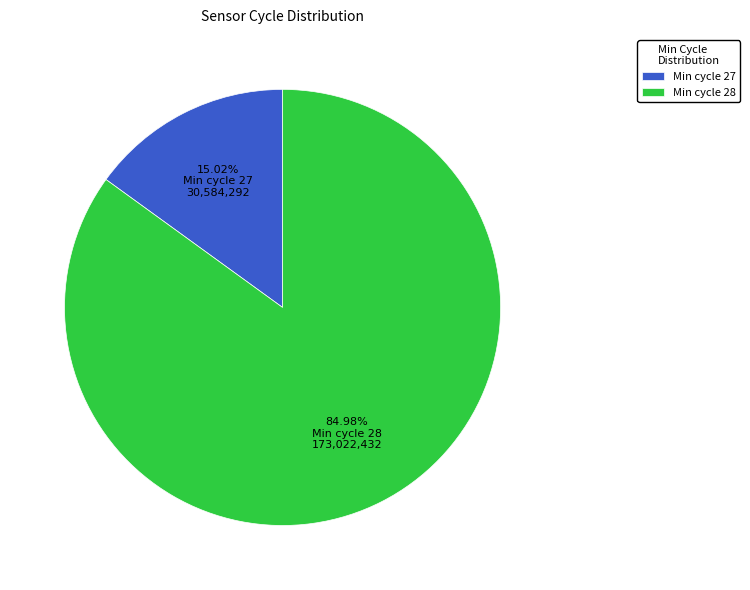

Count the number of slices in the pie.

2